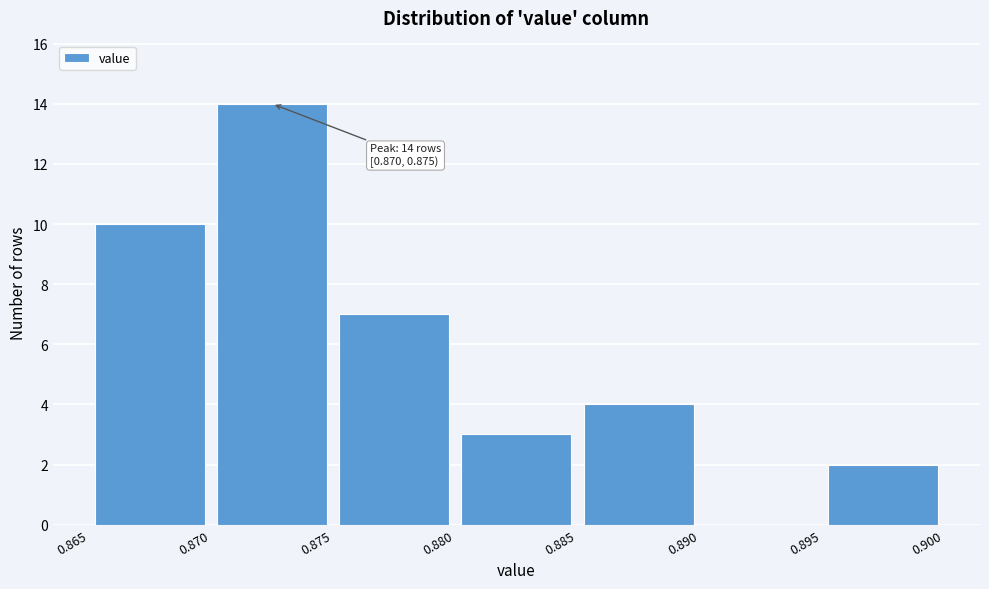

Which range on the x-axis has the tallest bar?

0.870 to 0.875